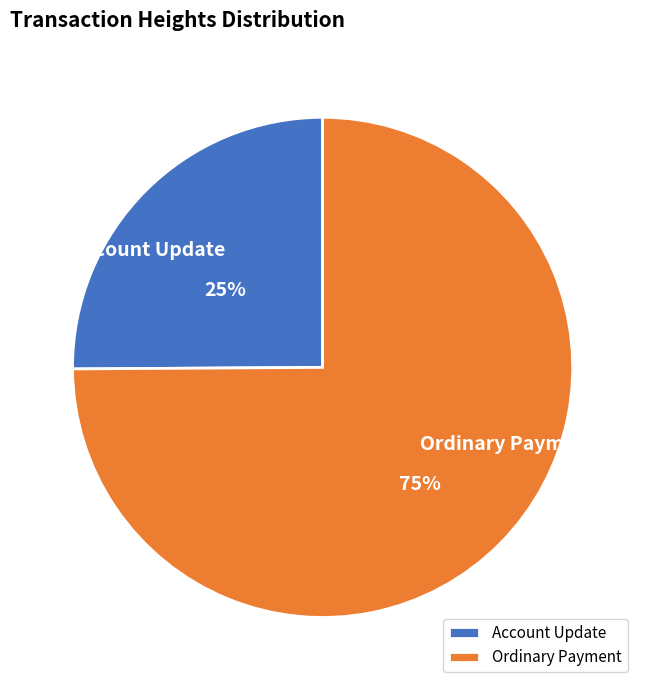

Rank the categories by value from lowest to highest.

Account Update, Ordinary Payment